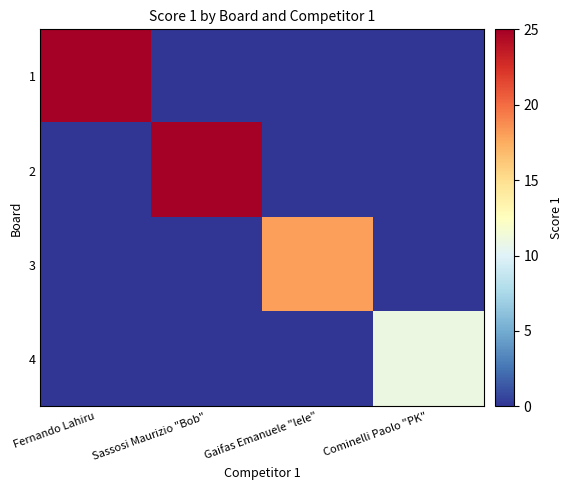

What is the greatest value displayed?

25